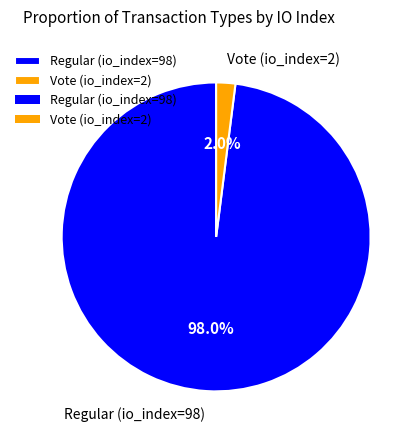

What percentage is the Regular (io_index=98) slice, to the nearest percent?

98%